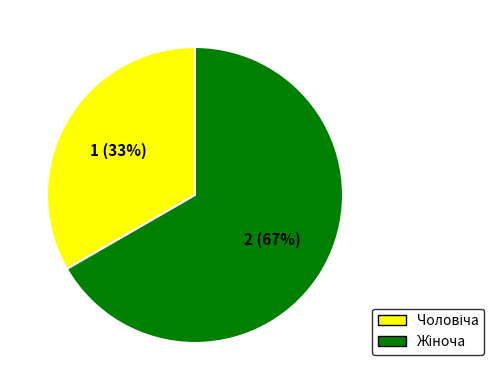

To the nearest percent, what is the average slice percentage?

50%